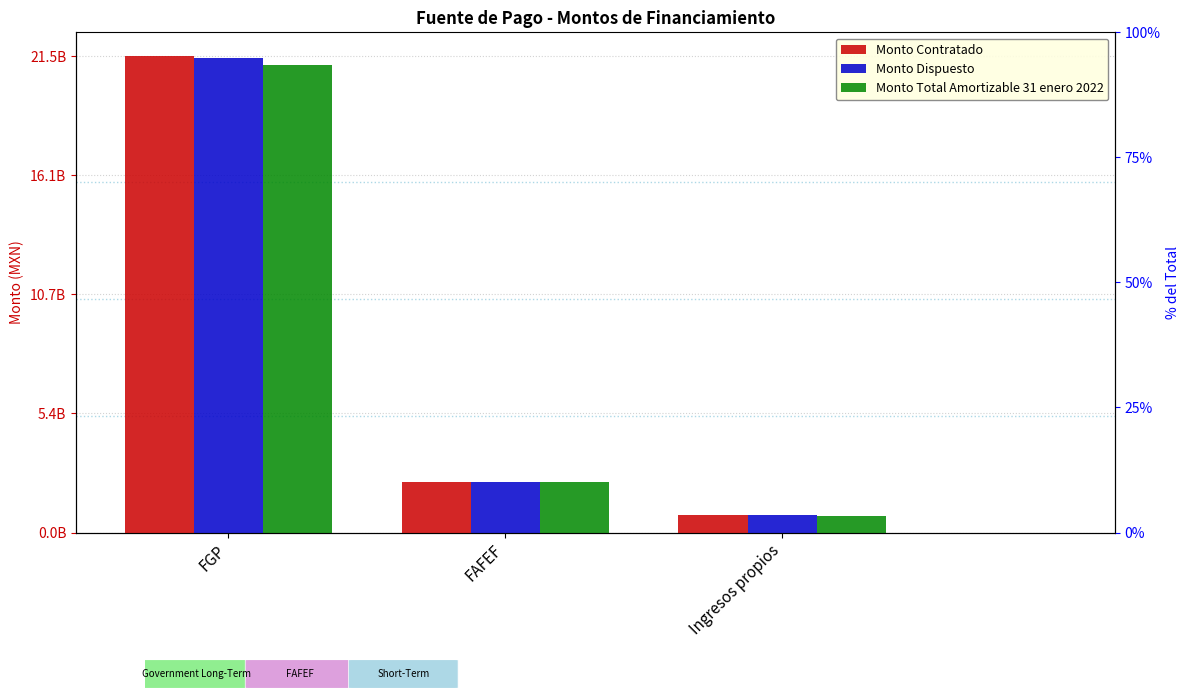

What is the label of the 3rd bar from the right?

FGP